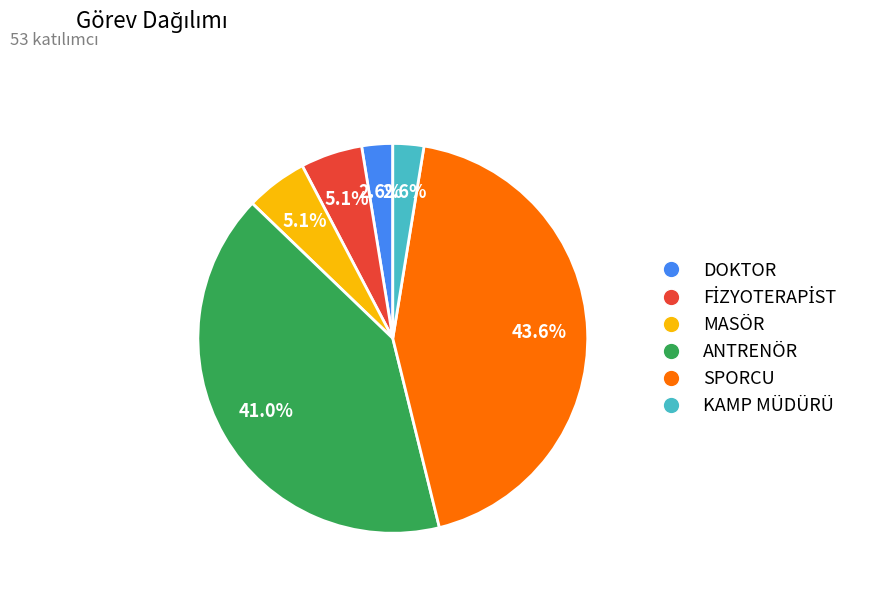

True or false: SPORCU accounts for 44% of the total.

True